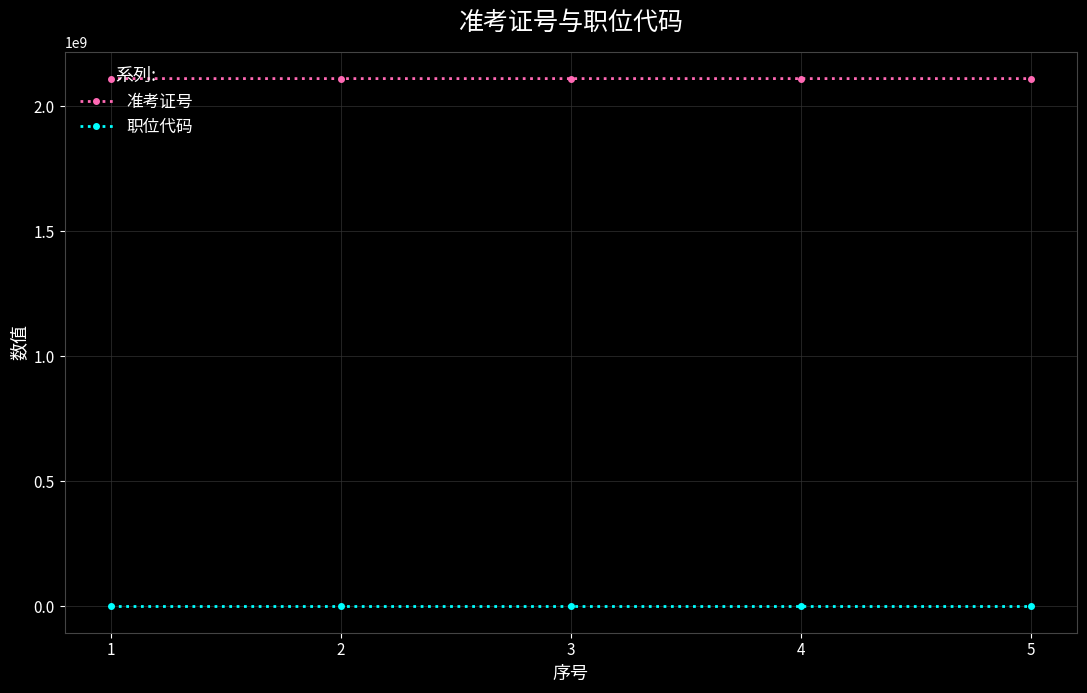

What is the highest value of the 准考证号 series?

2110040225